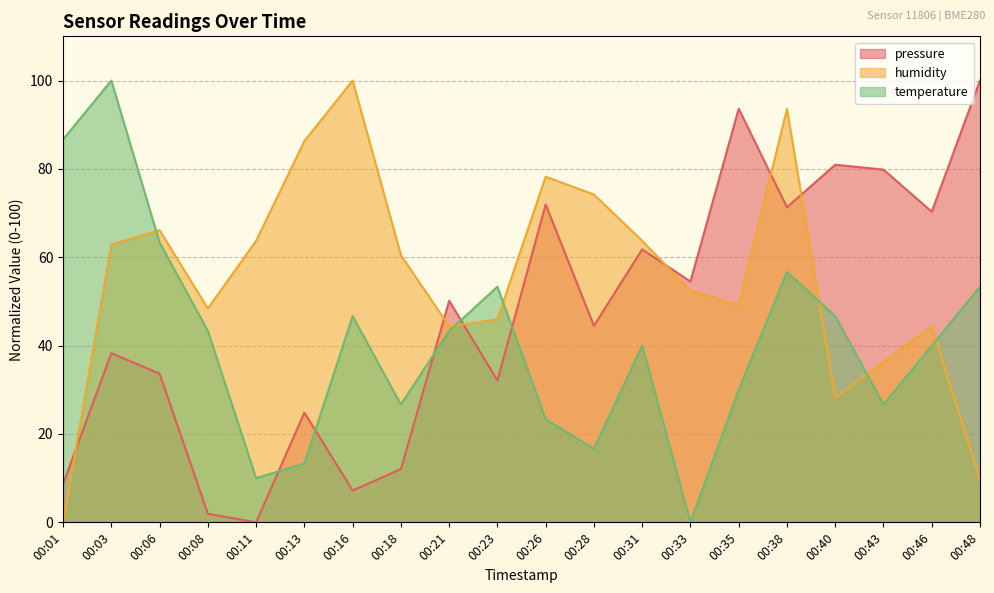

How many lines are shown in the chart?

3